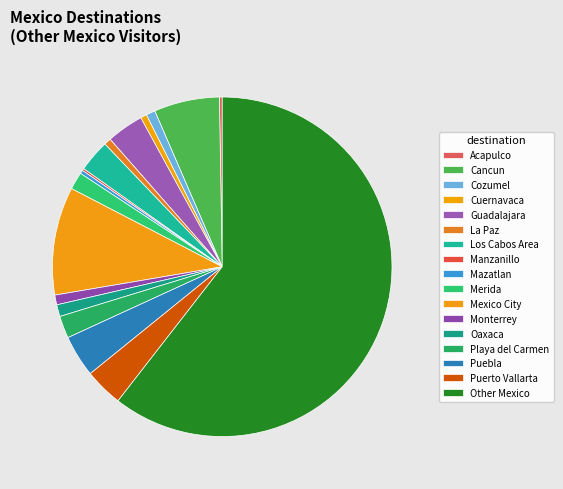

Which category has the biggest portion of the pie?

Other Mexico